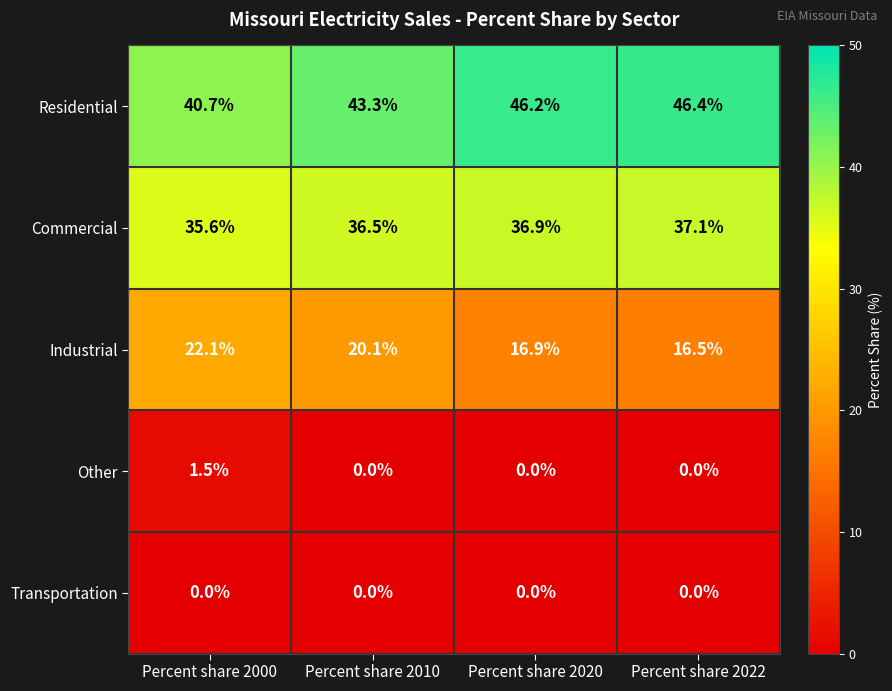

What is the difference between the highest and lowest values at Percent share 2022?

46.4